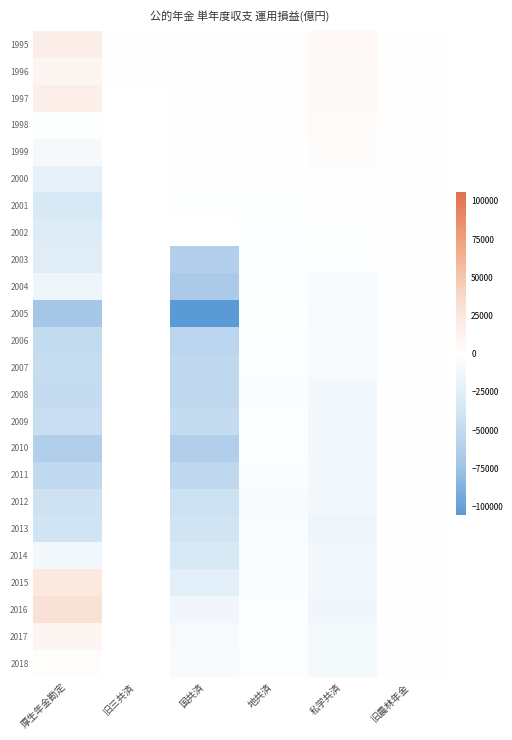

True or false: 2004 has a value of -267.0 at 旧農林年金.

True